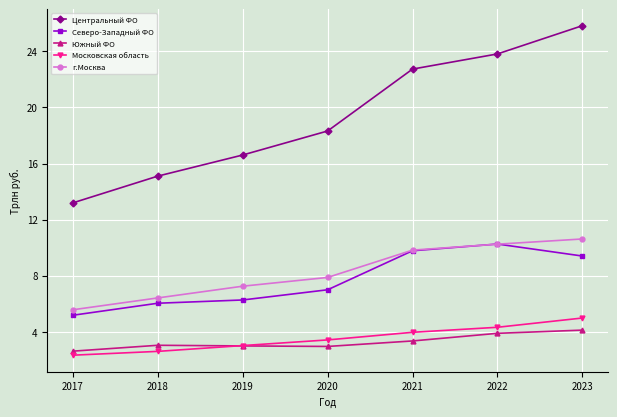

True or false: Центральный ФО and Московская область cross at least once.

False